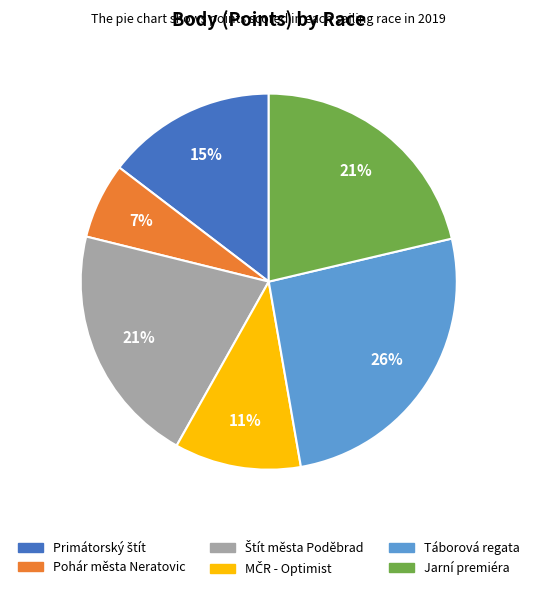

What is the largest slice in the pie chart?

Táborová regata